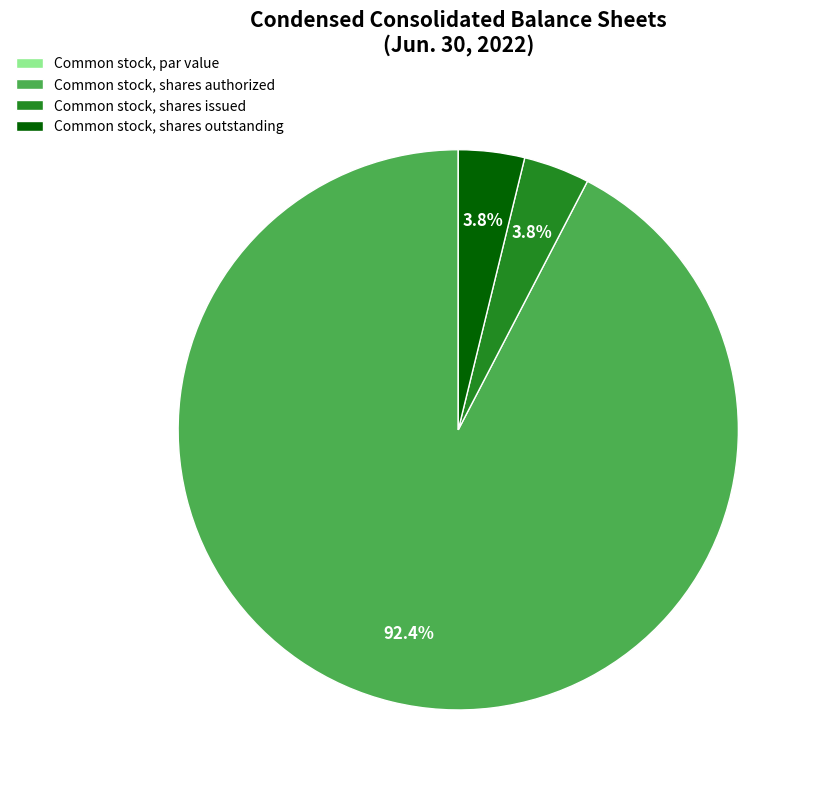

What is the majority slice?

Common stock, shares authorized